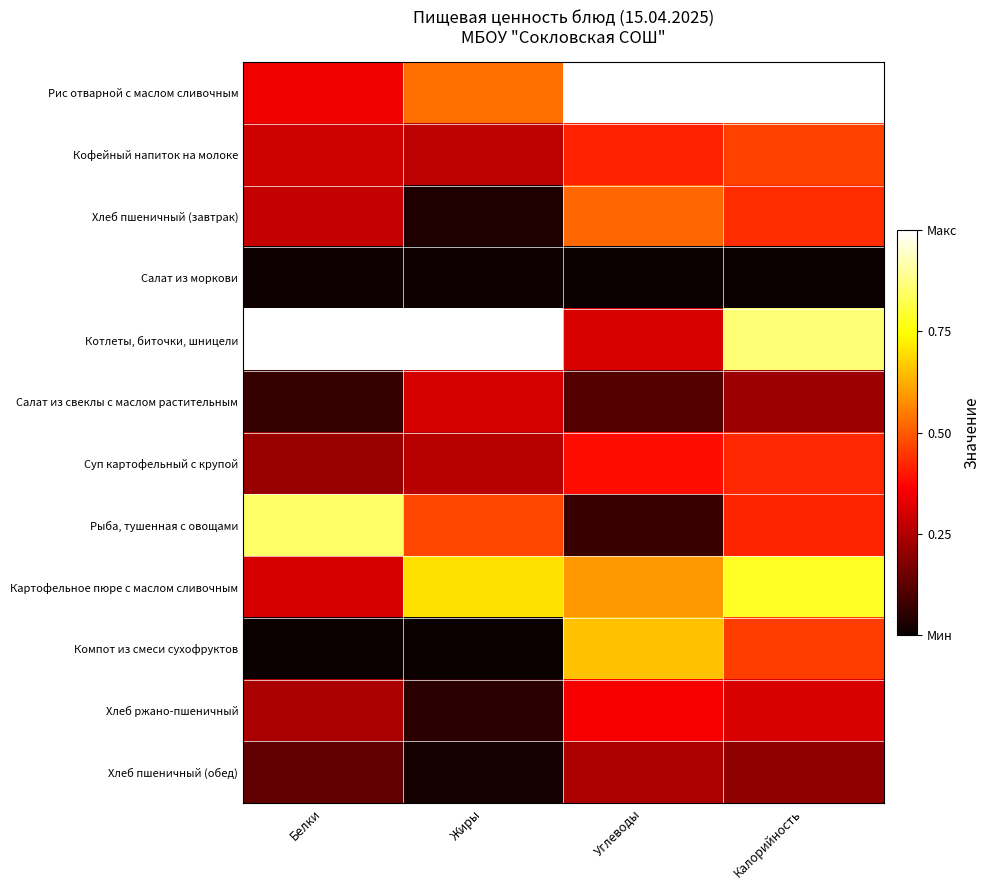

Rank the series by their maximum value, from lowest to highest.

Салат из моркови, Хлеб пшеничный (обед), Салат из свеклы с маслом растительным, Хлеб ржано-пшеничный, Суп картофельный с крупой, Кофейный напиток на молоке, Хлеб пшеничный (завтрак), Компот из смеси сухофруктов, Картофельное пюре с маслом сливочным, Рыба, тушенная с овощами, Рис отварной с маслом сливочным, Котлеты, биточки, шницели